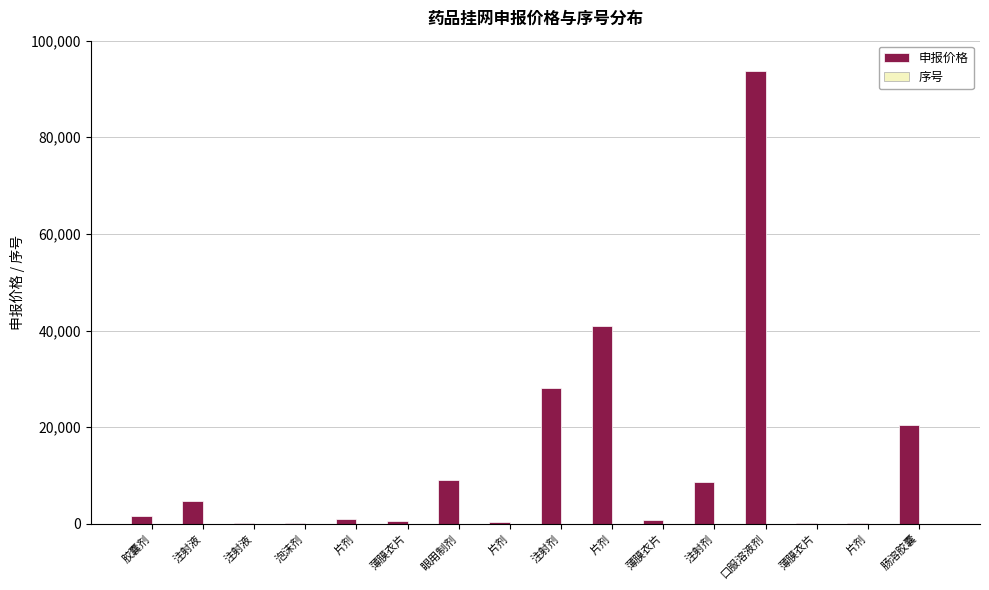

Reading left to right, transcribe all the data shown in this chart.

申报价格: 1680.0	4679.0	80.7	198.0	995.0	498.0	9000.0	266.0	28000.0	40888.0	783.0	8600.0	93750.0	118.8	118.0	20460.0
序号: 1.0	2.0	3.0	4.0	5.0	6.0	7.0	8.0	9.0	10.0	11.0	12.0	13.0	14.0	15.0	16.0